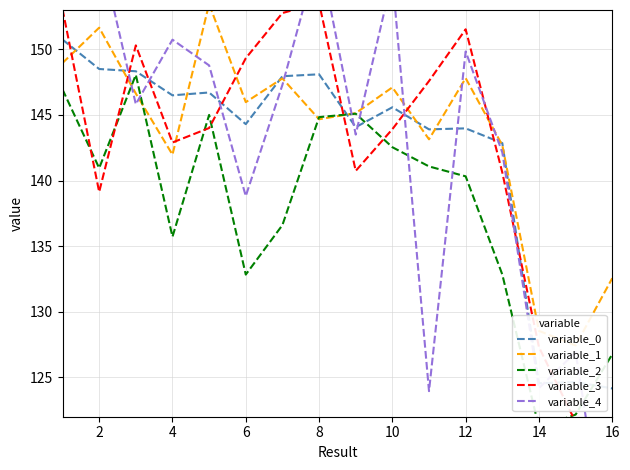

In variable_2, how many points are lower than both neighbors (excluding endpoints)?

4